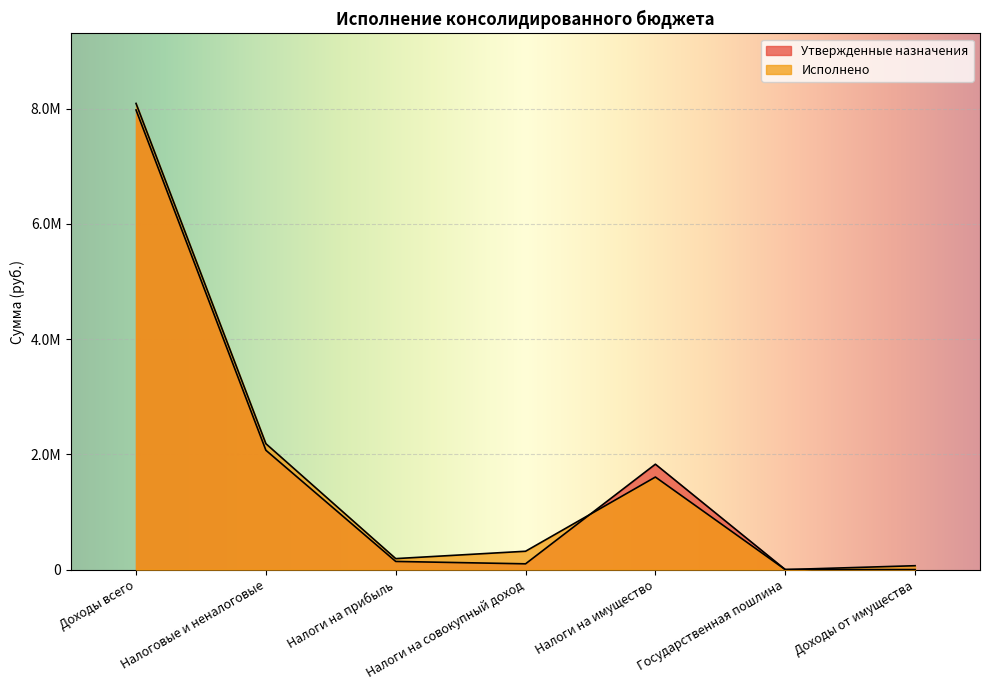

How many lines are shown in the chart?

2